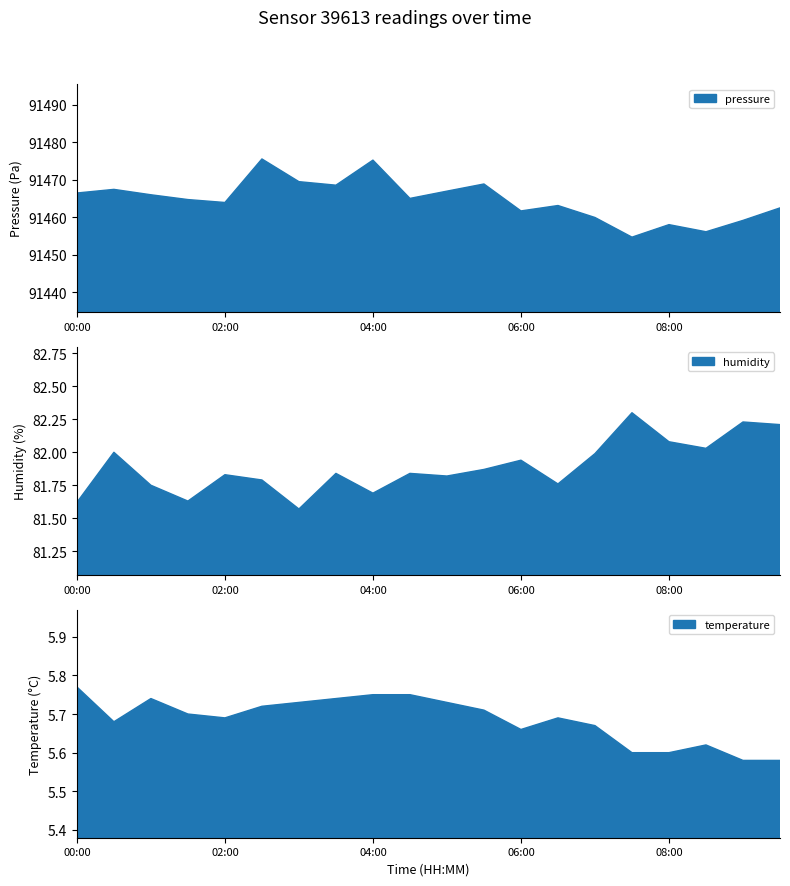

Reading right to left, list all the values displayed in this chart.

pressure: 91462.5	91459.2	91456.2	91458.1	91454.7	91460.0	91463.2	91461.7	91468.9	91467.0	91465.1	91475.3	91468.6	91469.5	91475.6	91464.0	91464.8	91466.0	91467.5	91466.5
humidity: 82.2	82.2	82.0	82.1	82.3	82.0	81.8	81.9	81.9	81.8	81.8	81.7	81.8	81.6	81.8	81.8	81.6	81.8	82.0	81.6
temperature: 5.6	5.6	5.6	5.6	5.6	5.7	5.7	5.7	5.7	5.7	5.8	5.8	5.7	5.7	5.7	5.7	5.7	5.7	5.7	5.8